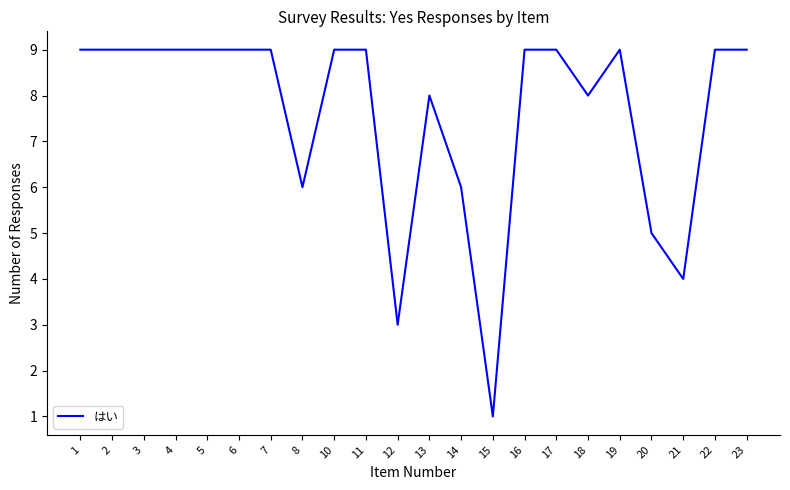

What value does the data have at 7?

9